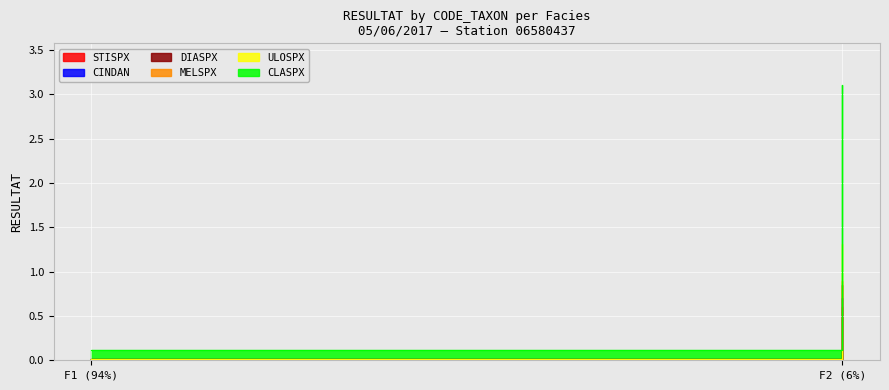

How many lines are shown in the chart?

6